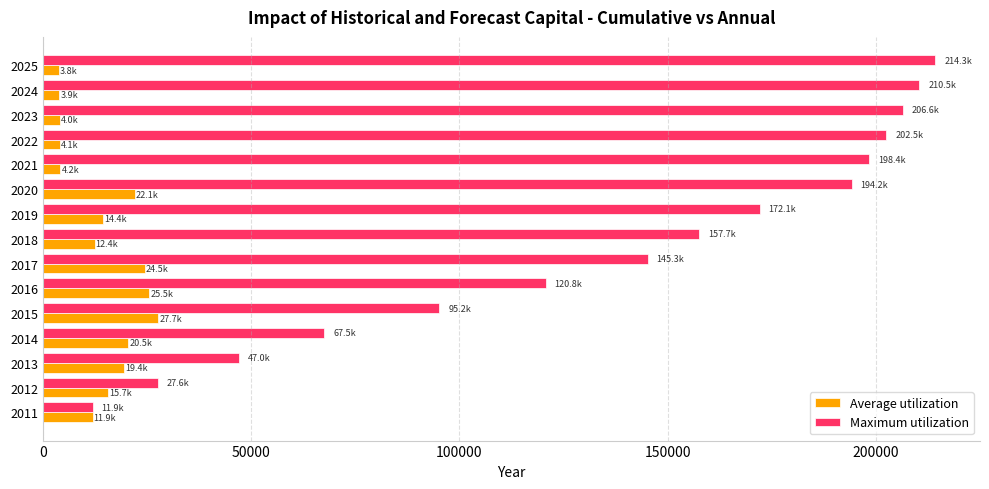

What is the maximum value for Maximum utilization?

214312.7